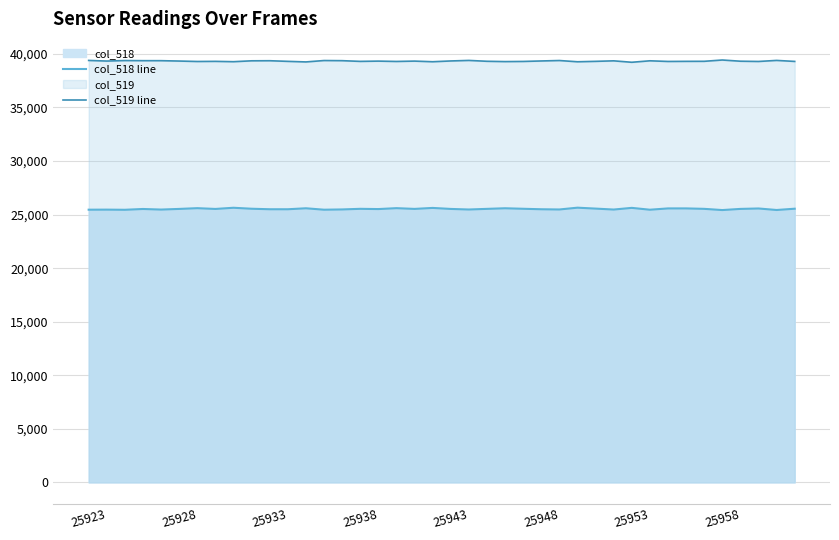

Rank the series at 25943 from highest to lowest value.

col_519 line, col_518 line